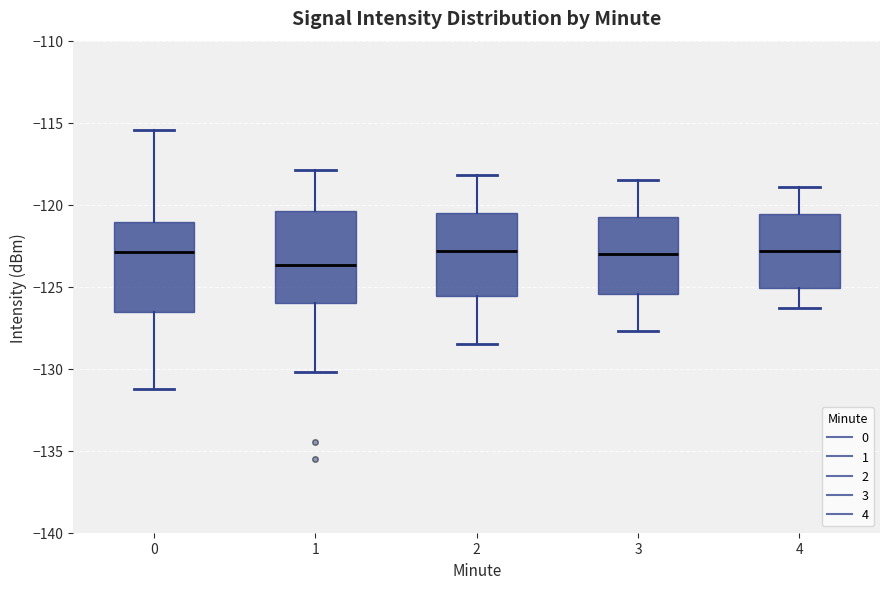

Where does the lower whisker of the box at x = 3 end on the y-axis? The values are not printed on the chart, so give them approximately, as read against the axis.

-127.5